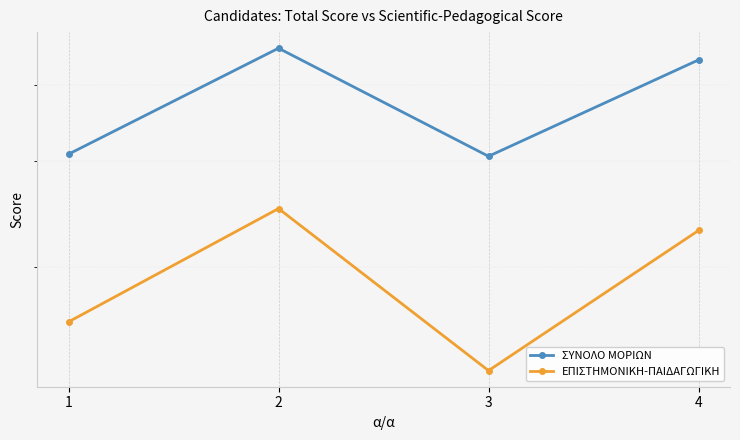

Rank the categories by ΣΥΝΟΛΟ ΜΟΡΙΩΝ value from highest to lowest.

2, 4, 1, 3